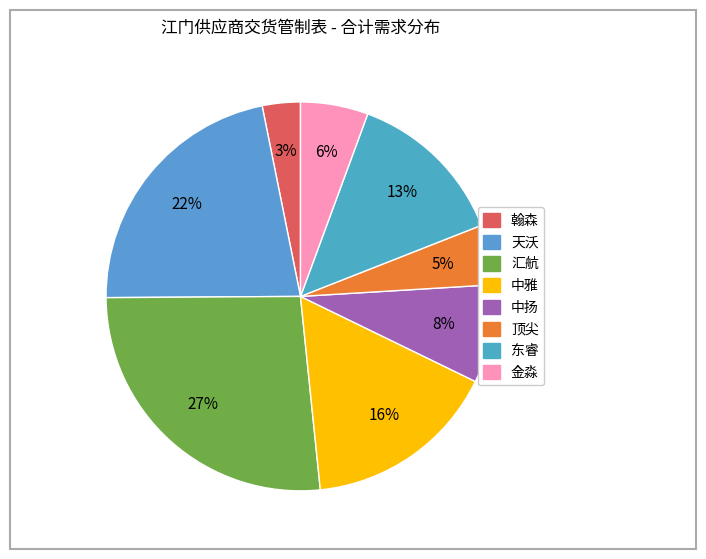

To the nearest percent, what portion does 中扬 represent?

8%